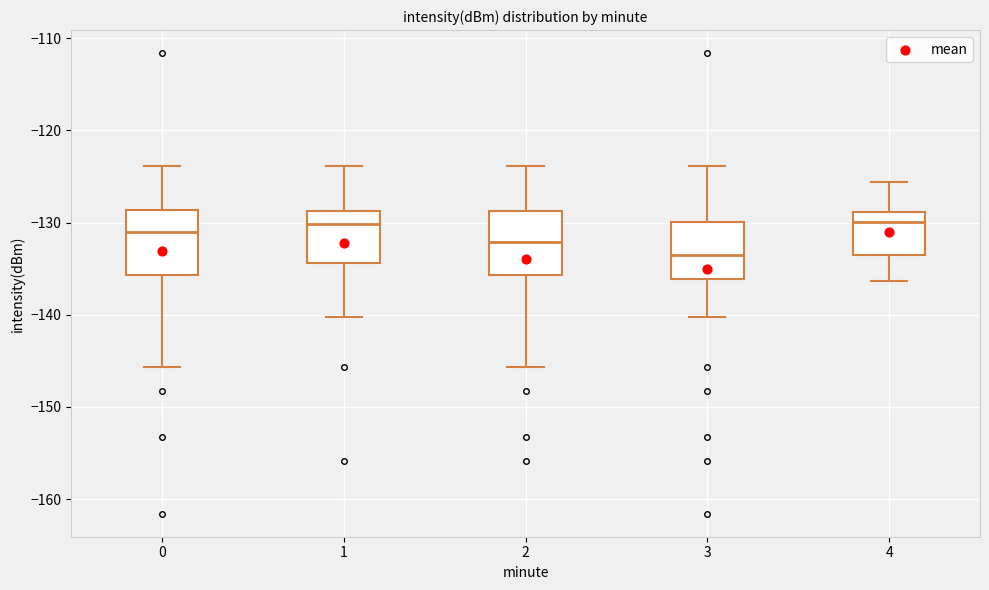

Reading left to right, transcribe this box plot: for each box, give where its median line is, the range the box spans, and where its two whiskers end, as read against the y-axis. The values are not printed on the chart, so give them approximately, as read against the axis.

0: median -131, box -136 to -129, whiskers -146 to -124
1: median -130, box -134 to -129, whiskers -140 to -124
2: median -132, box -136 to -129, whiskers -146 to -124
3: median -134, box -136 to -130, whiskers -140 to -124
4: median -130, box -134 to -129, whiskers -136 to -126